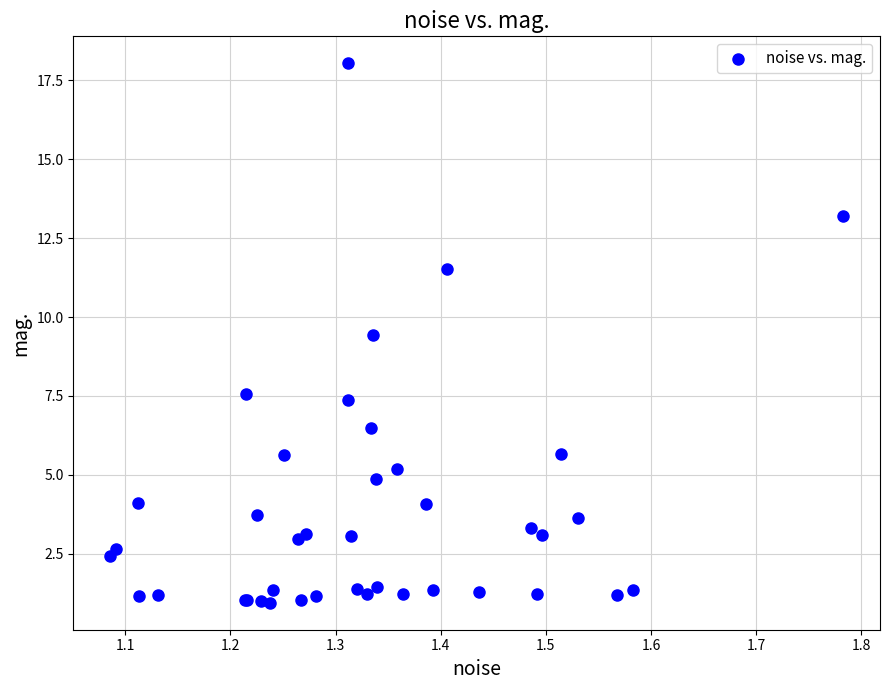

What Y value in the scatter plot is closest to 9?

9.4